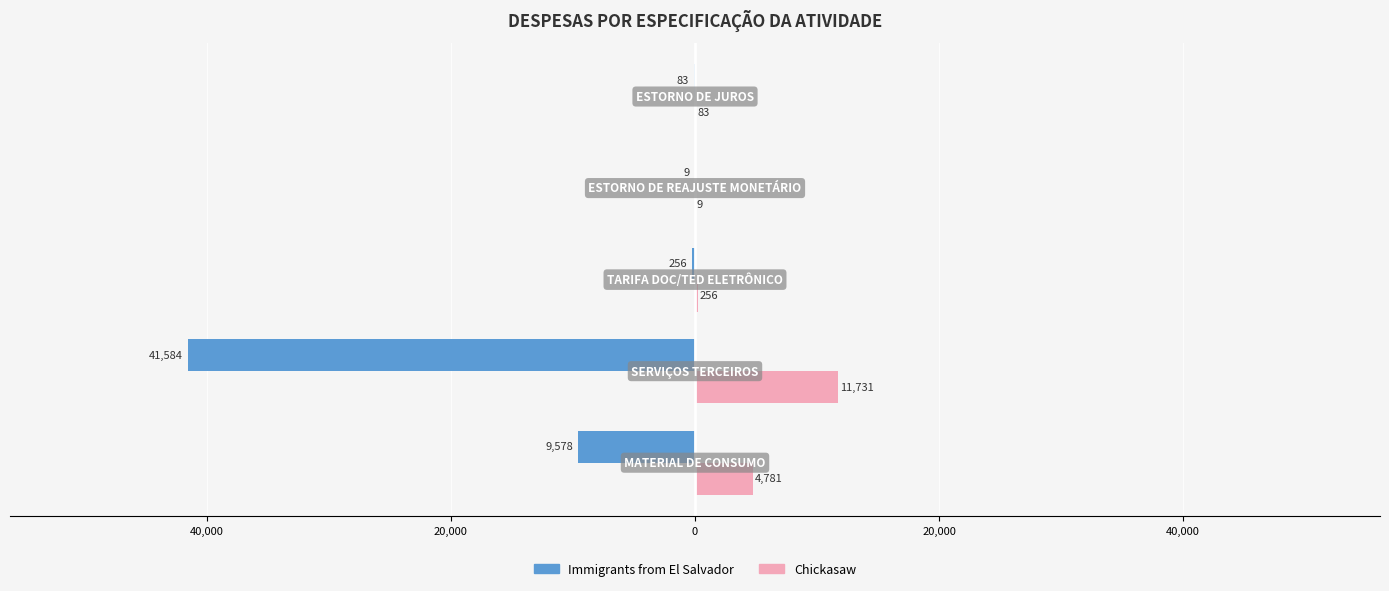

What is the sum of all Chickasaw values?

16859.2